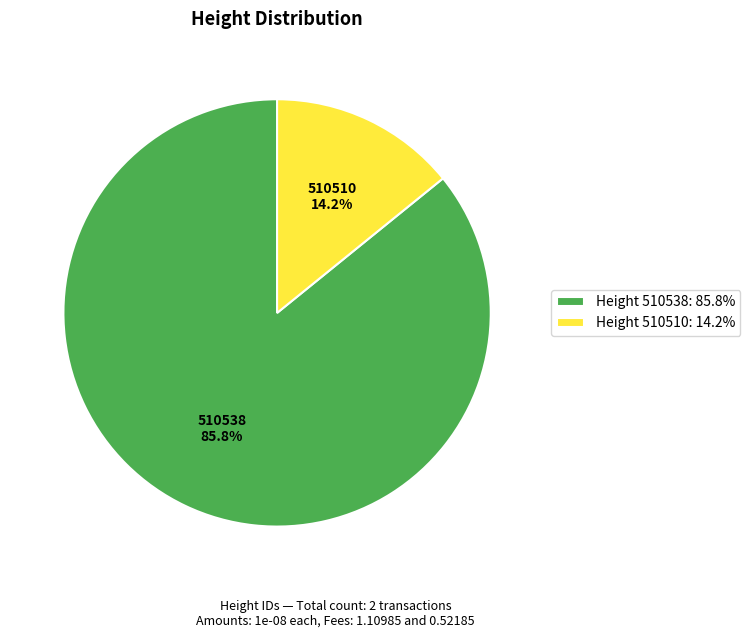

Count the number of slices in the pie.

2